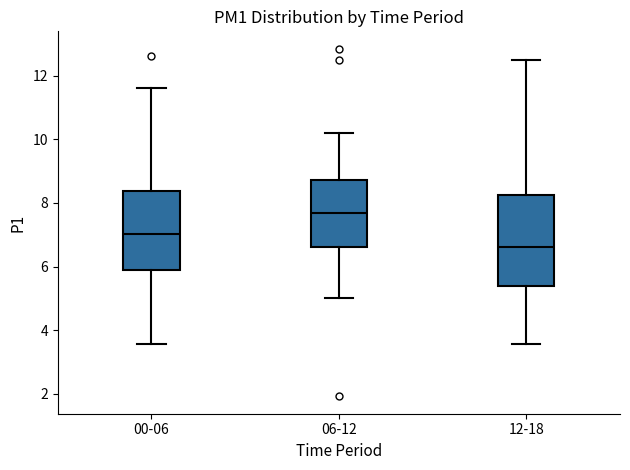

Reading left to right, transcribe this box plot: for each box, give where its median line is, the range the box spans, and where its two whiskers end, as read against the y-axis. The values are not printed on the chart, so give them approximately, as read against the axis.

00-06: median 7.0, box 5.8 to 8.4, whiskers 3.6 to 11.6
06-12: median 7.6, box 6.6 to 8.8, whiskers 5.0 to 10.2
12-18: median 6.6, box 5.4 to 8.2, whiskers 3.6 to 12.6